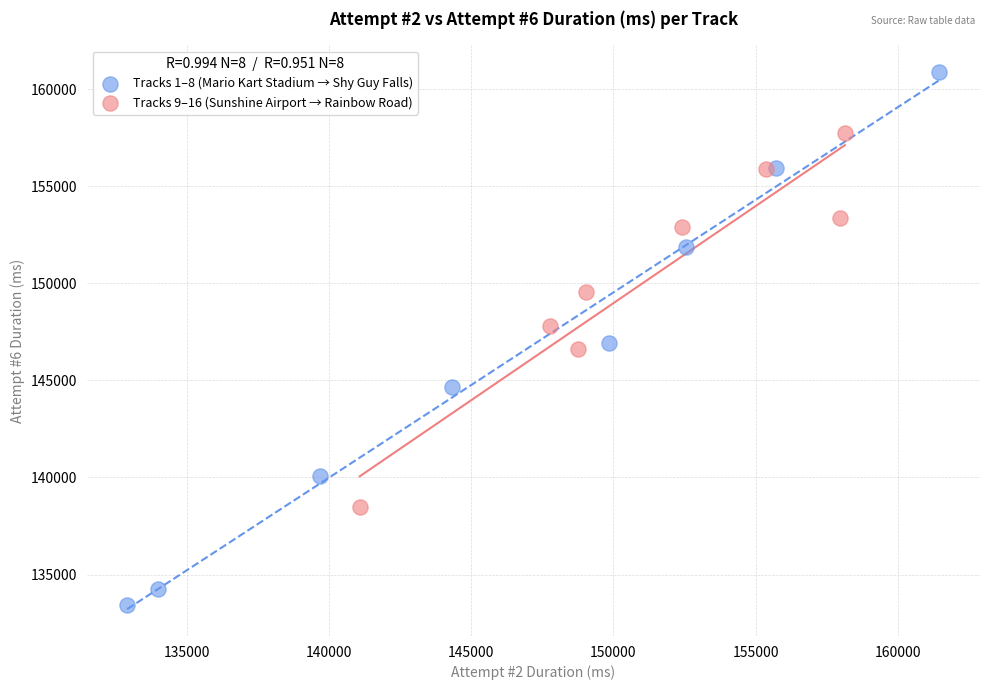

Which series reaches the maximum Y coordinate?

Tracks 1–8 (Mario Kart Stadium → Shy Guy Falls)